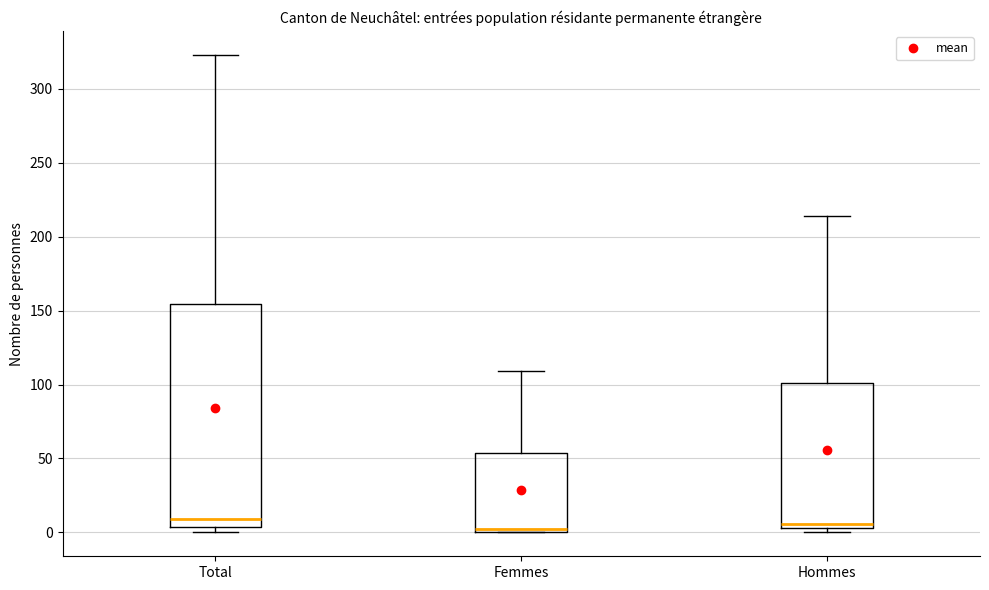

Reading left to right, read every box against the y-axis: the position of its median line, the range the box covers, and the ends of its whiskers. The values are not printed on the chart, so give them approximately, as read against the axis.

Total: median 10, box 5 to 155, whiskers 0 to 325
Femmes: median 0 (just above the box's lower edge), box 0 to 55, whiskers 0 to 110
Hommes: median 5 (just above the box's lower edge), box 5 to 100, whiskers 0 to 215